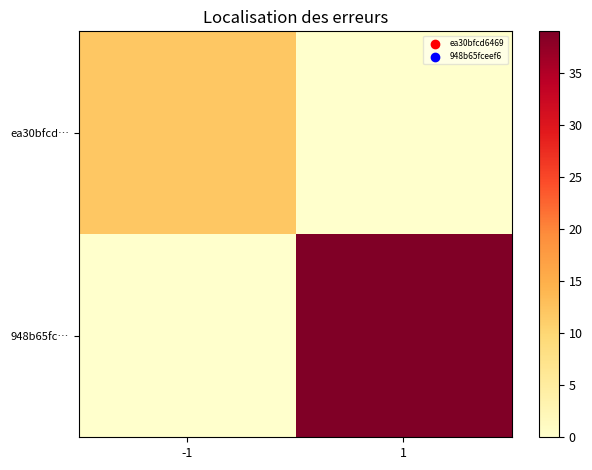

List the series in order of their overall mean, lowest first.

ea30bfcd…, 948b65fc…